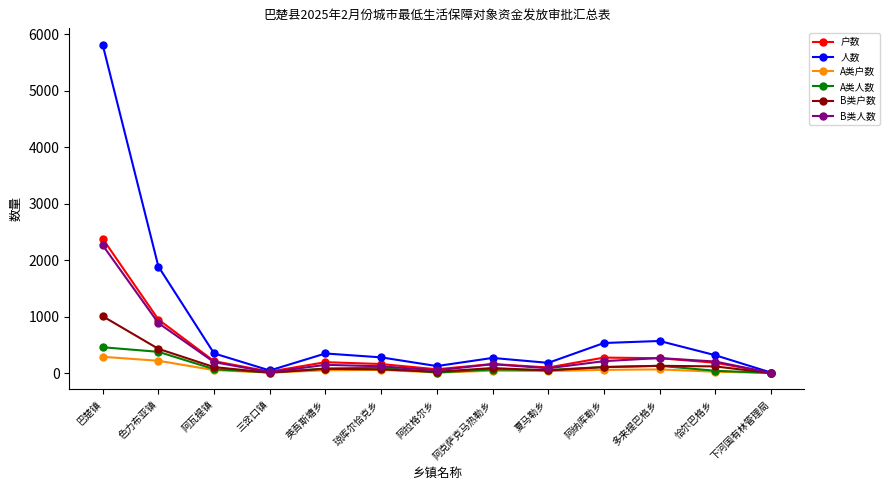

Which series changed the most between 巴楚镇 and 英吾斯塘乡?

人数